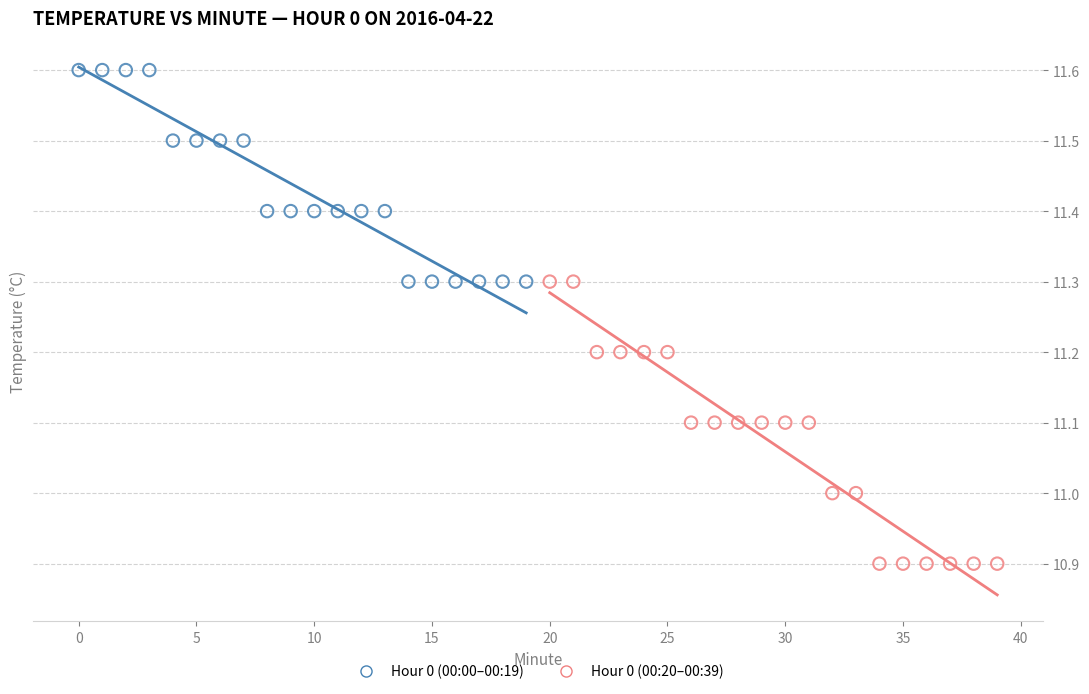

Which series contains the lowest Y value?

Hour 0 (00:20–00:39)